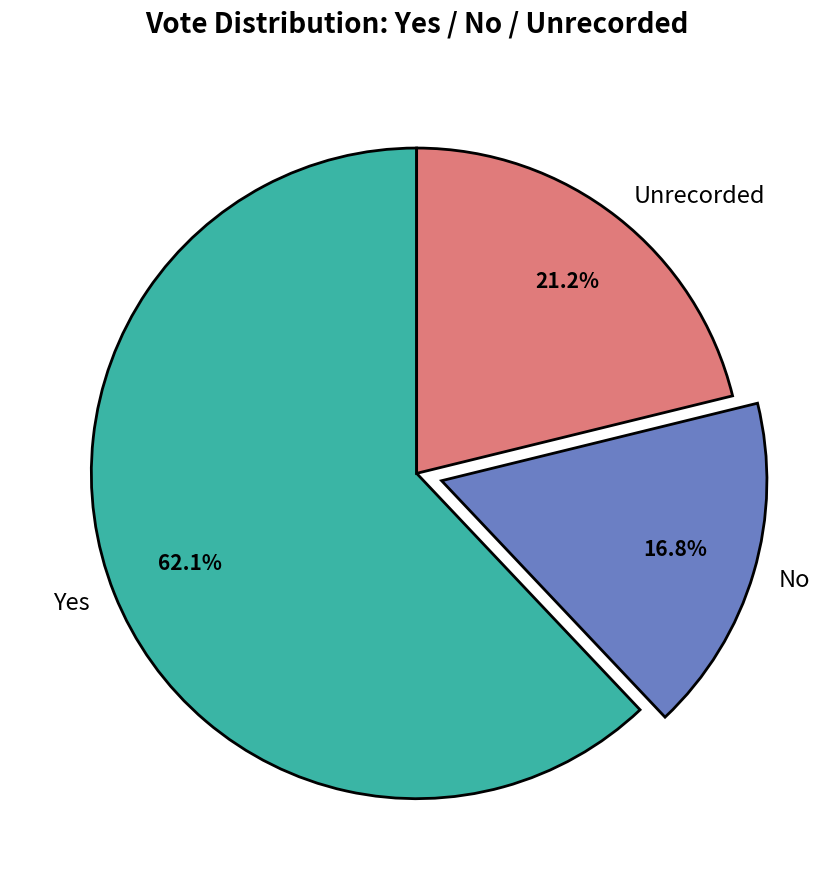

How many slices are in this pie chart?

3